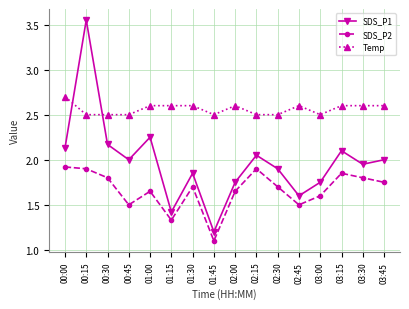

Which label corresponds to the smallest value in the chart?

01:45